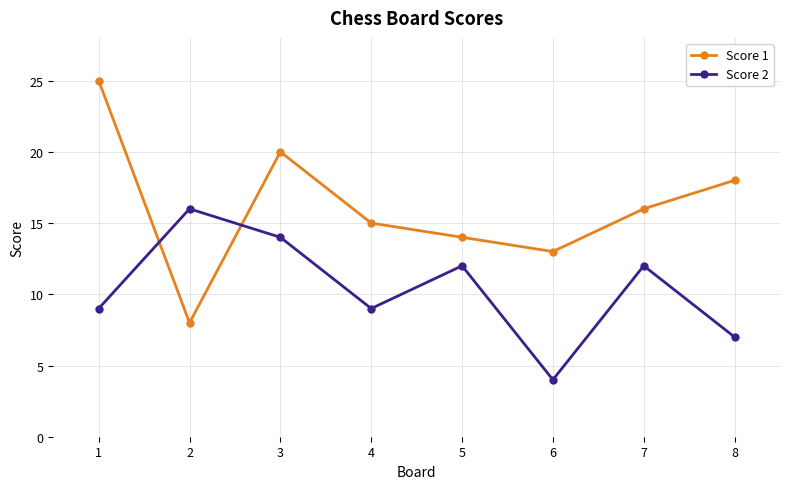

How many interior local valleys does the Score 2 series have?

2